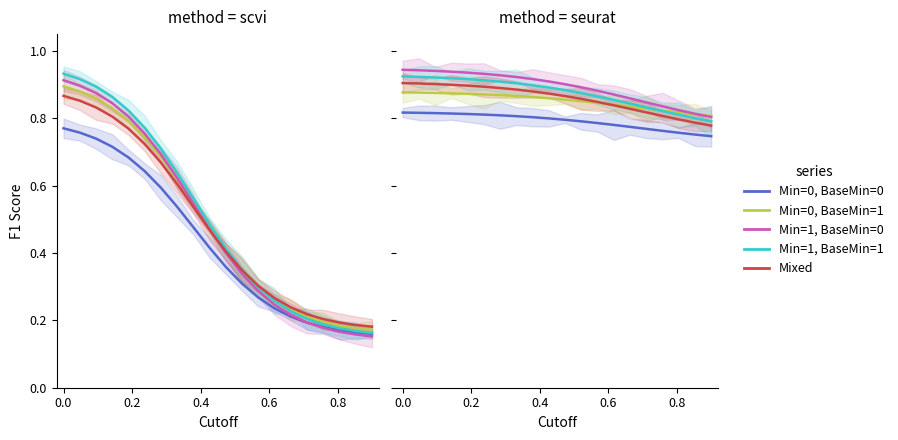

Which series has the widest spread of values?

Min=1, BaseMin=0